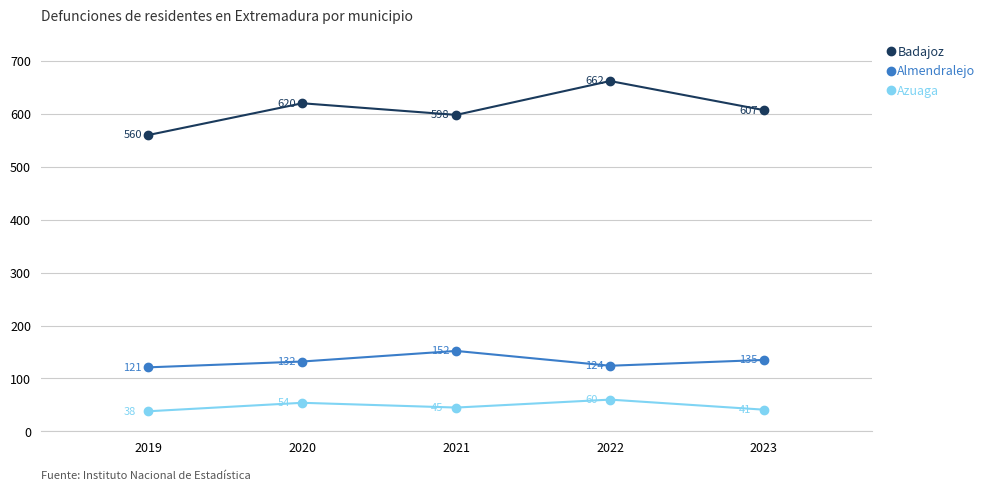

Rank the series by their maximum value, from highest to lowest.

Badajoz, Almendralejo, Azuaga